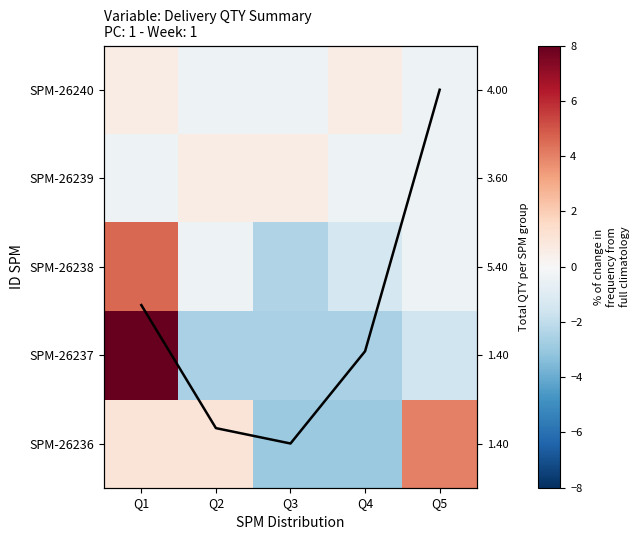

At which category is the sum across all series the highest?

Q1